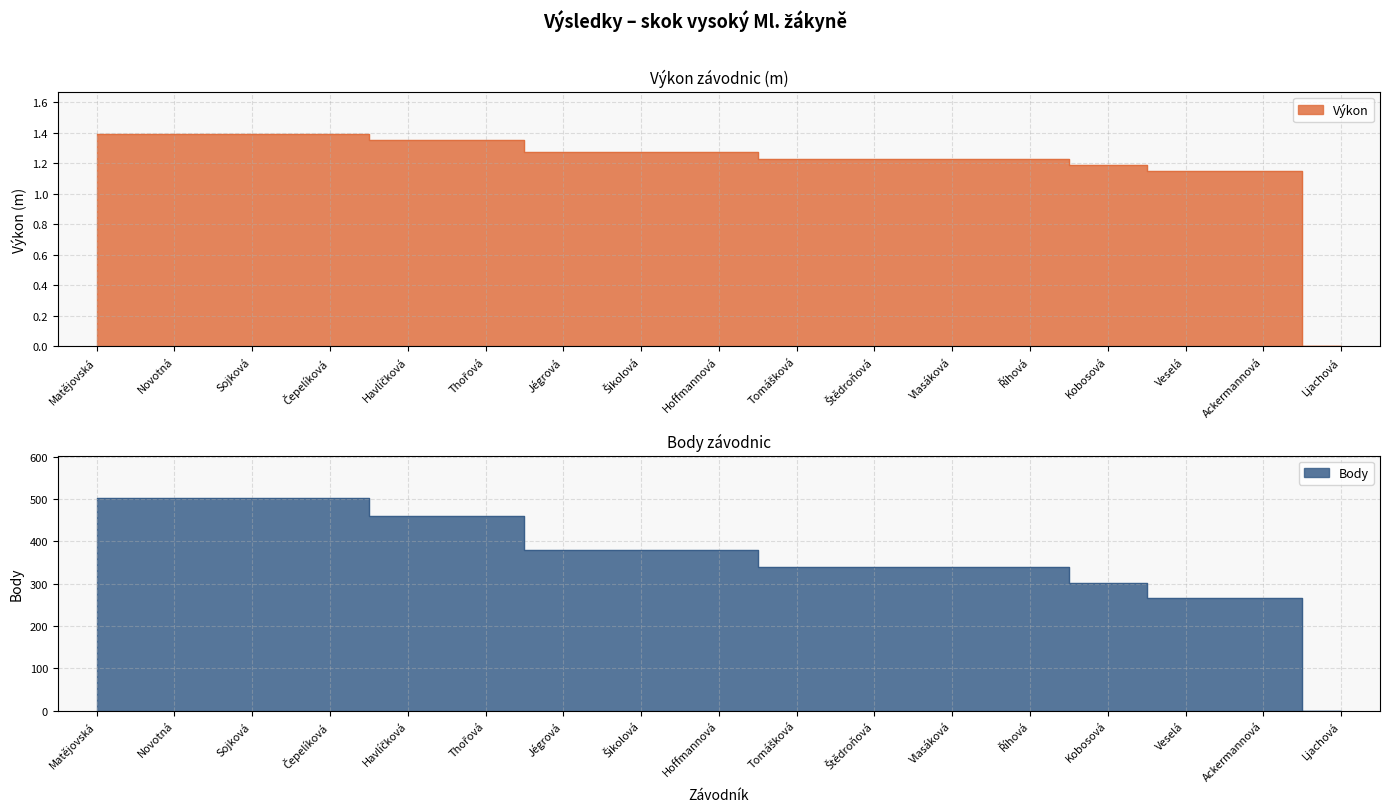

At which category is the sum across all series the highest?

Matějovská